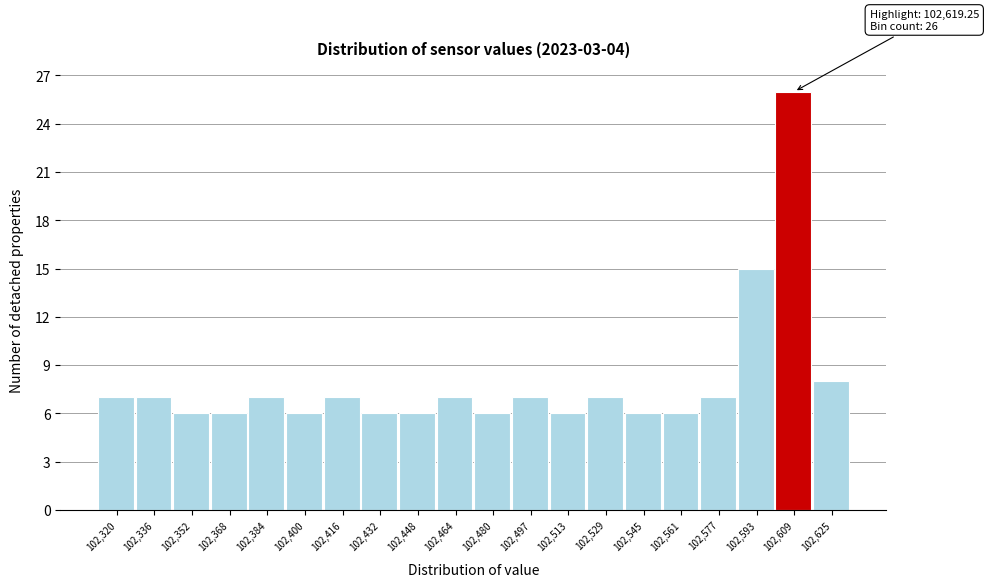

Reading right to left, transcribe all the data shown in this chart.

102,625=8	102,609=26	102,593=15	102,577=7	102,561=6	102,545=6	102,529=7	102,513=6	102,497=7	102,480=6	102,464=7	102,448=6	102,432=6	102,416=7	102,400=6	102,384=7	102,368=6	102,352=6	102,336=7	102,320=7